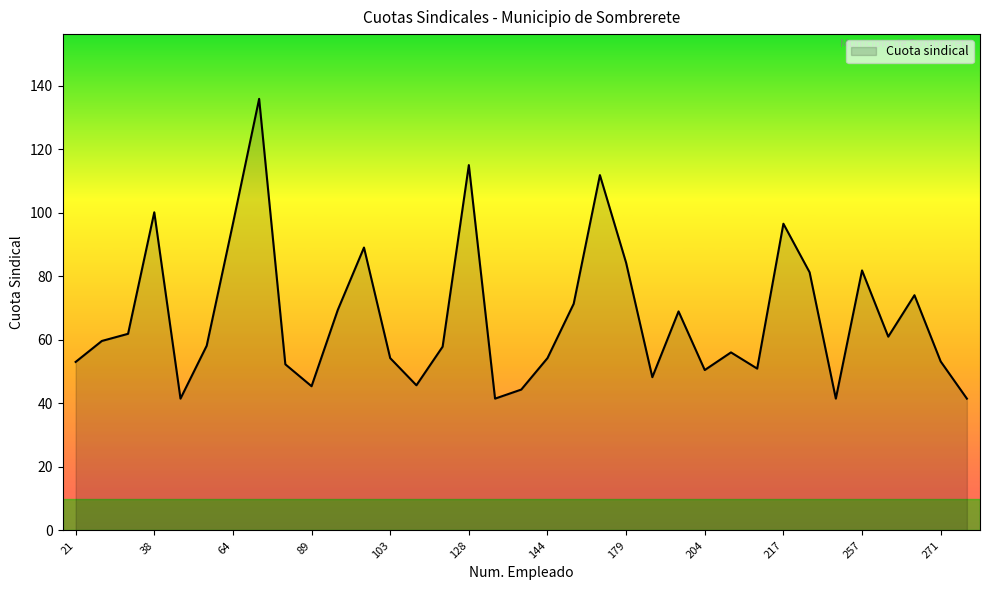

What is the smallest value displayed?

41.5